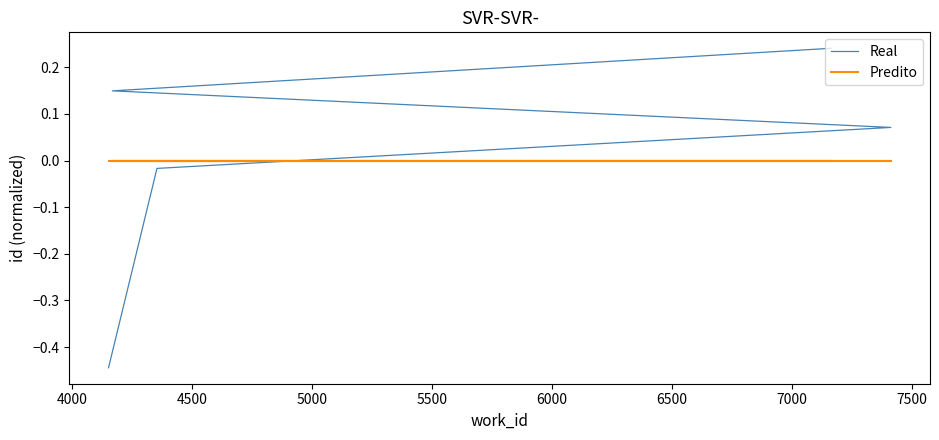

Does the chart have visible grid lines?

No